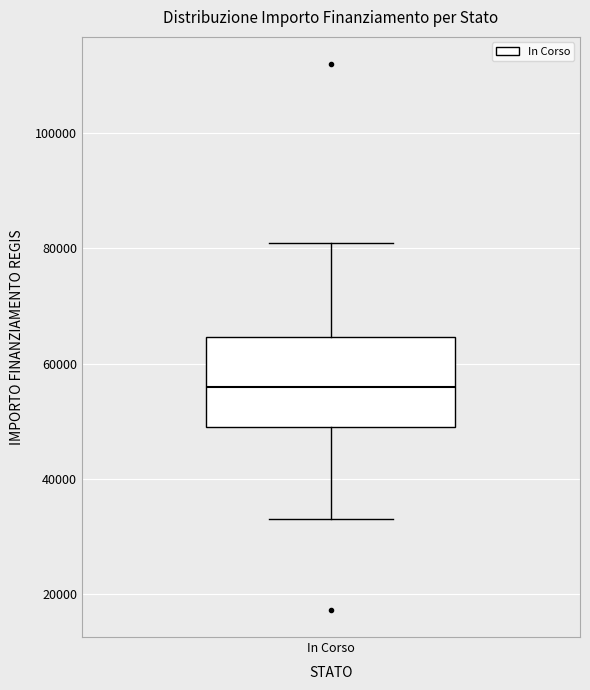

Read this box plot against the y-axis: the position of the median line, the range covered by the box, and the ends of both whiskers. The values are not printed on the chart, so give them approximately, as read against the axis.

median 56000, box 50000 to 64000, whiskers 32000 to 80000